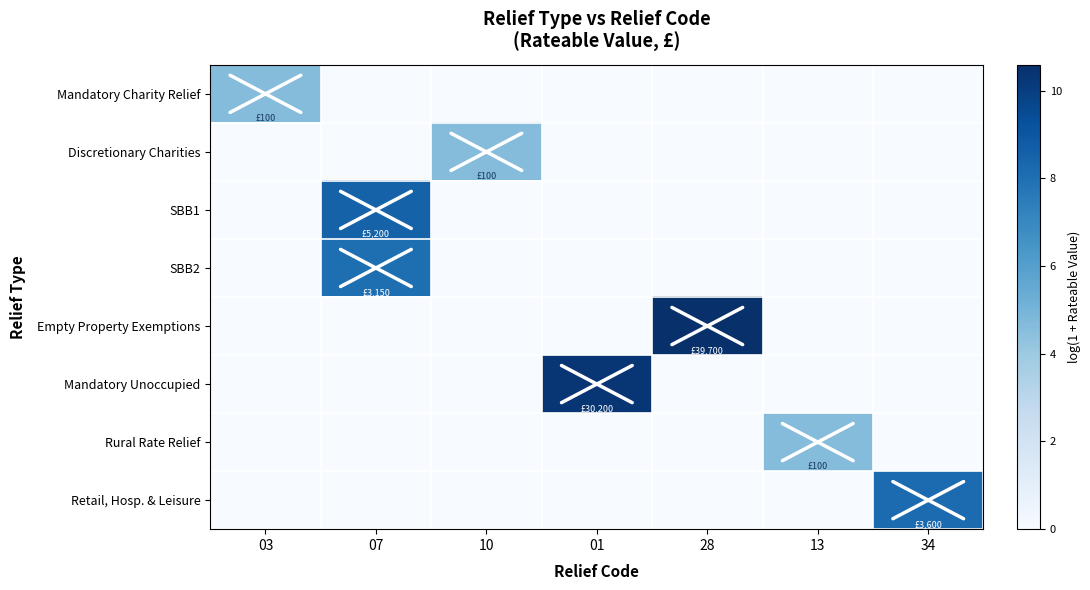

What is the total value across all series at 07?

16.6